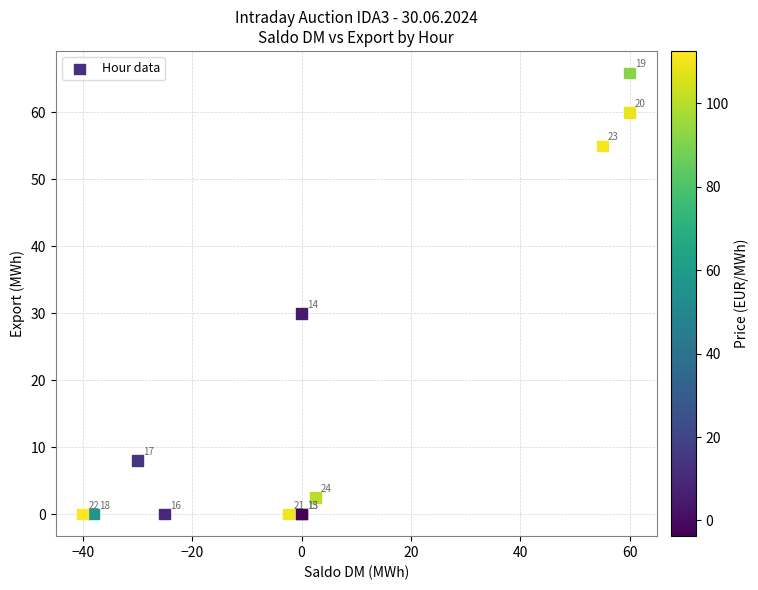

What Y value in the scatter plot is closest to 32?

30.0